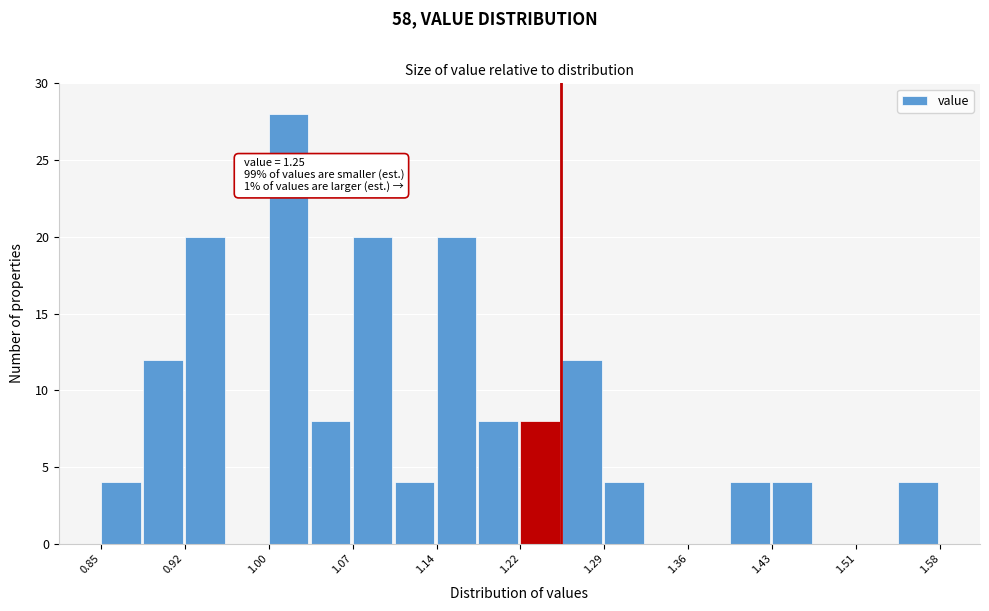

Read against the x-axis, roughly where is the centre of the tallest bar?

1.01